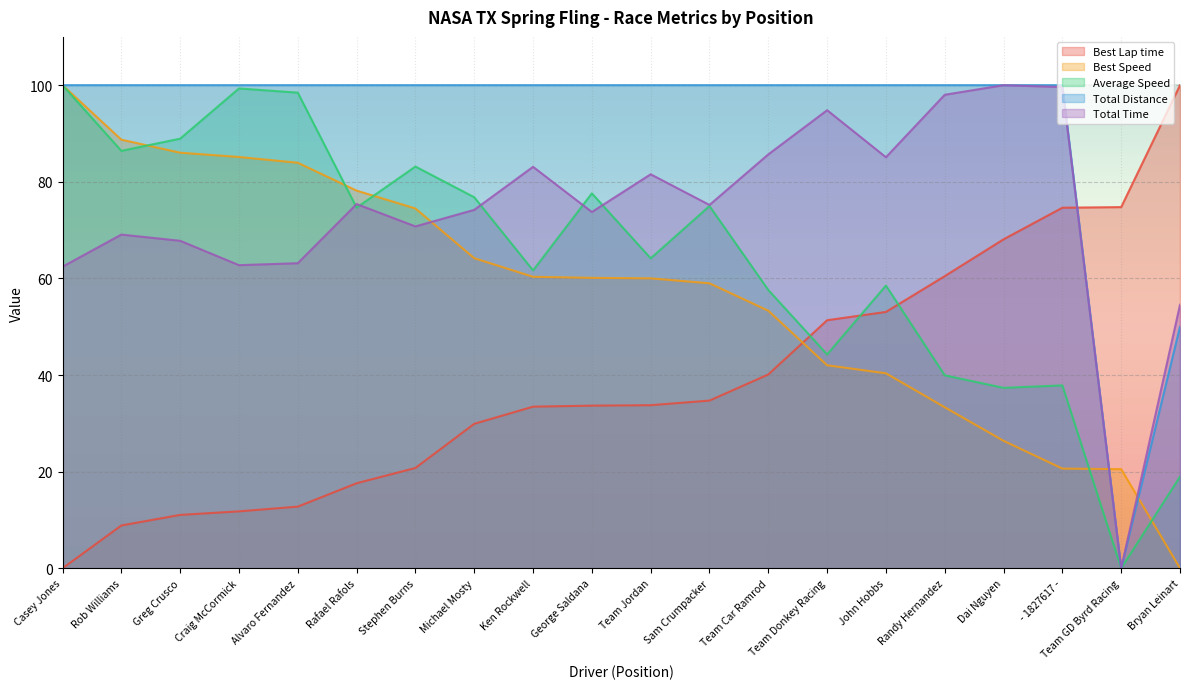

Does the chart display data point markers on the line(s)?

No